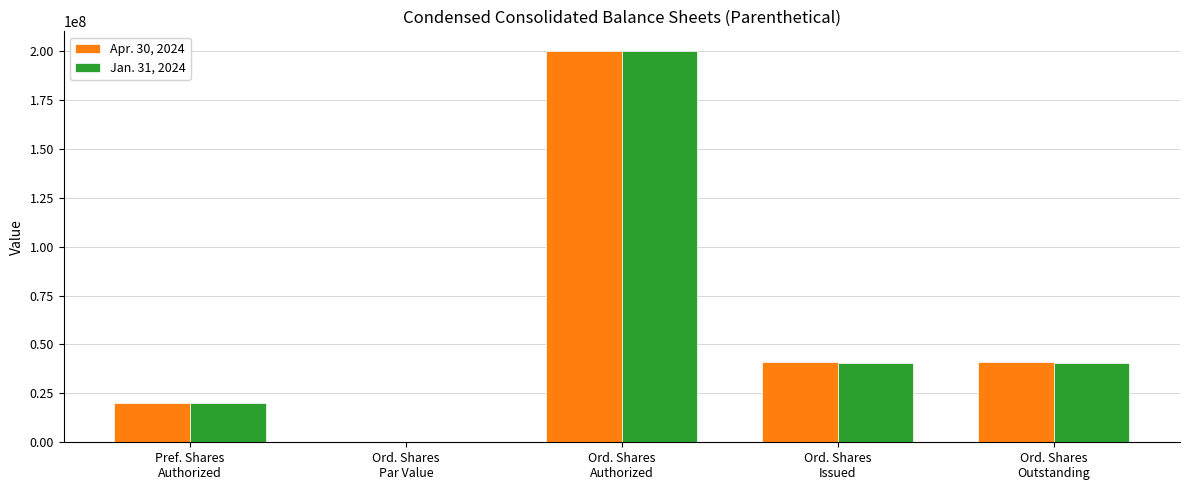

Does the chart contain stacked bars?

No